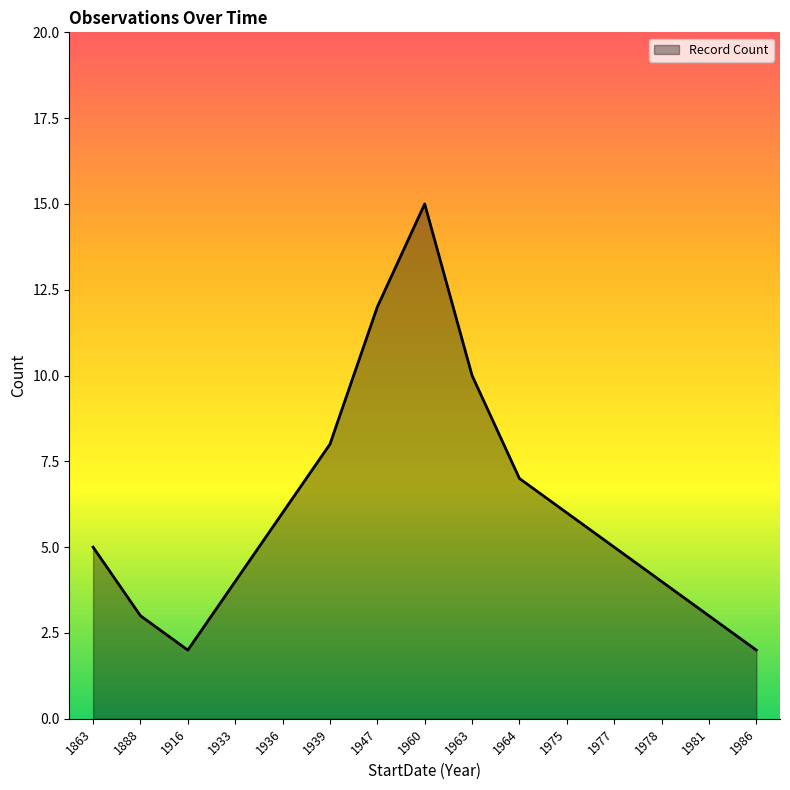

What is the greatest value displayed?

15